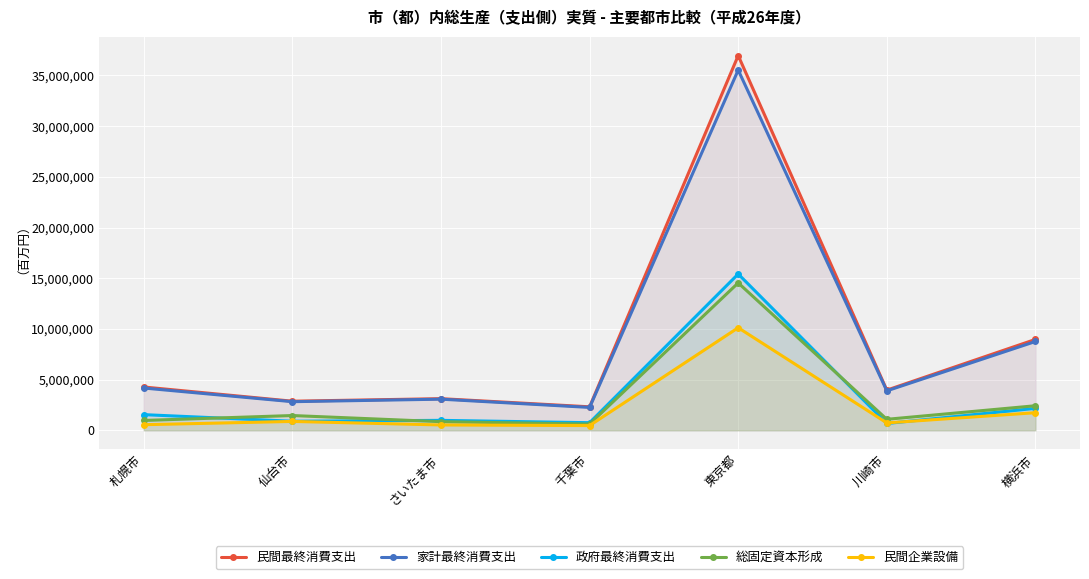

Does the chart display data point markers on the line(s)?

Yes